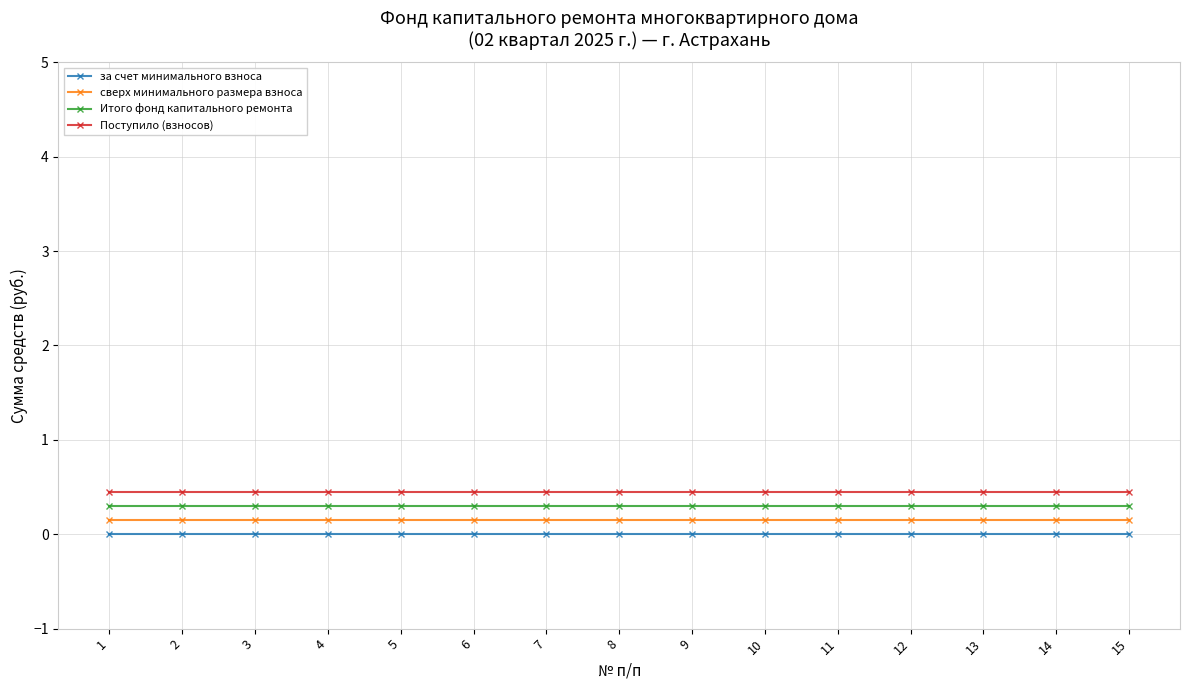

How many lines are shown in the chart?

4